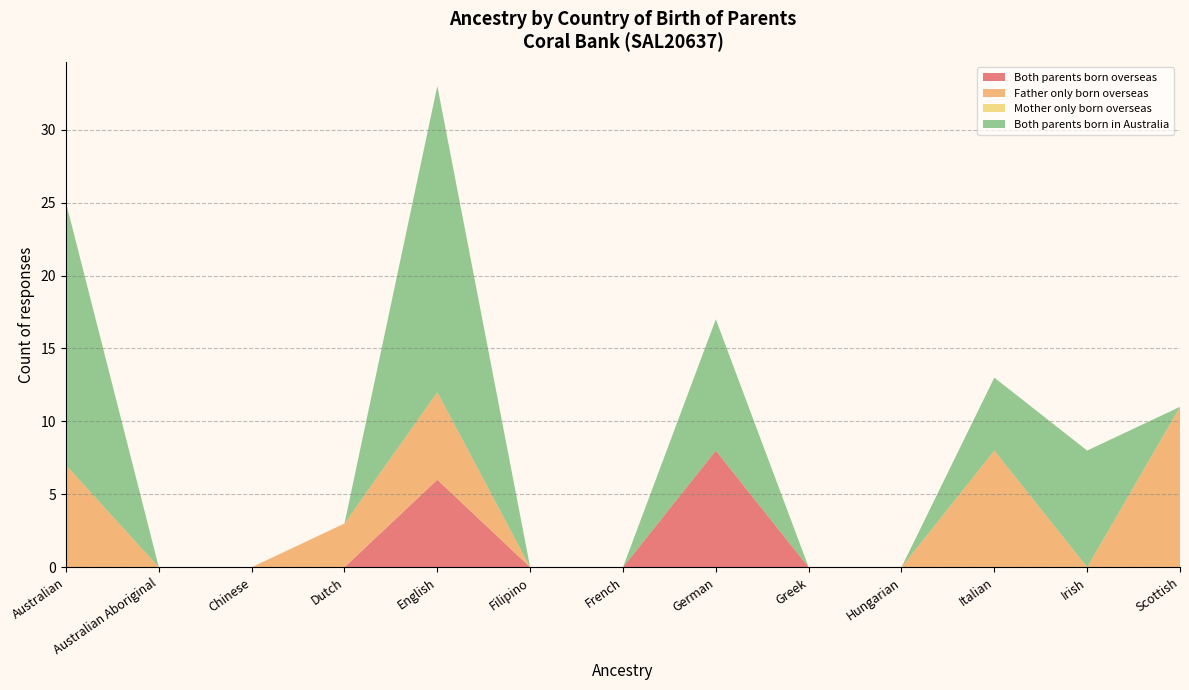

Reading left to right, what are all the values shown in this chart?

Both parents born overseas: Australian=0	Australian Aboriginal=0	Chinese=0	Dutch=0	English=6	Filipino=0	French=0	German=8	Greek=0	Hungarian=0	Italian=0	Irish=0	Scottish=0
Father only born overseas: Australian=7	Australian Aboriginal=0	Chinese=0	Dutch=3	English=6	Filipino=0	French=0	German=0	Greek=0	Hungarian=0	Italian=8	Irish=0	Scottish=11
Mother only born overseas: Australian=0	Australian Aboriginal=0	Chinese=0	Dutch=0	English=0	Filipino=0	French=0	German=0	Greek=0	Hungarian=0	Italian=0	Irish=0	Scottish=0
Both parents born in Australia: Australian=18	Australian Aboriginal=0	Chinese=0	Dutch=0	English=21	Filipino=0	French=0	German=9	Greek=0	Hungarian=0	Italian=5	Irish=8	Scottish=0